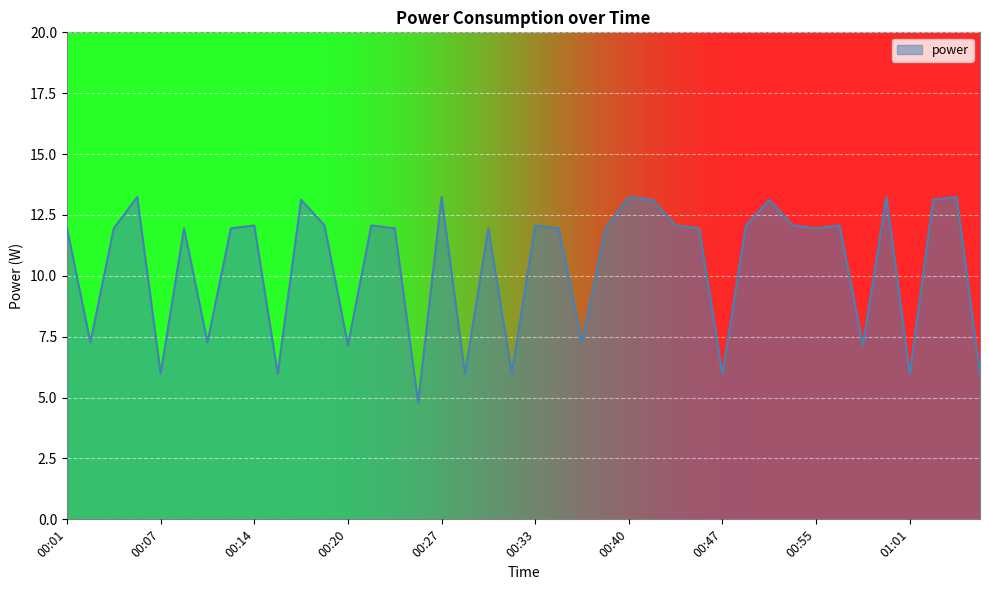

What is the maximum value shown in the chart?

13.2